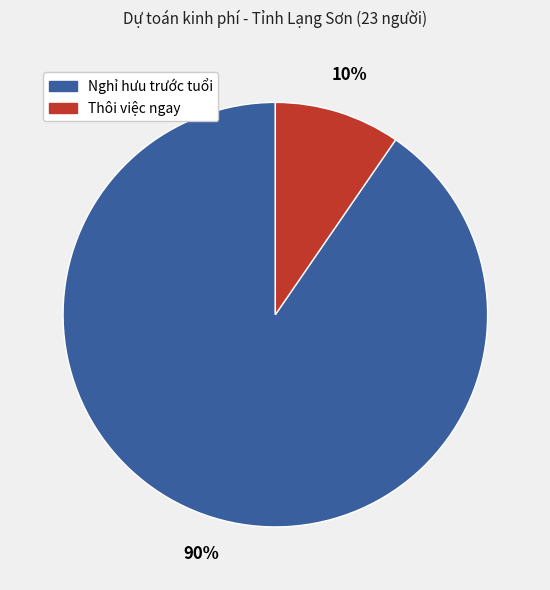

Do Nghỉ hưu trước tuổi and Thôi việc ngay together represent more than half of the pie?

Yes